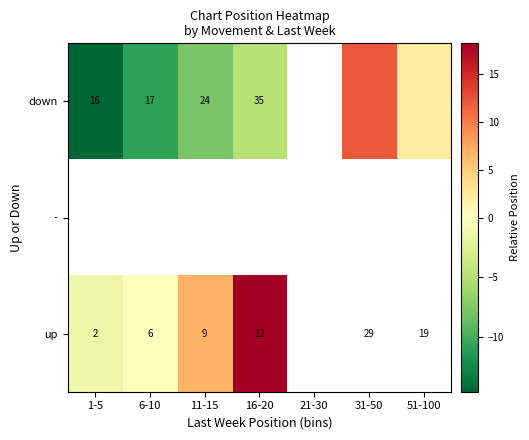

Is the value of up at 16-20 greater than the value of down at 1-5?

No